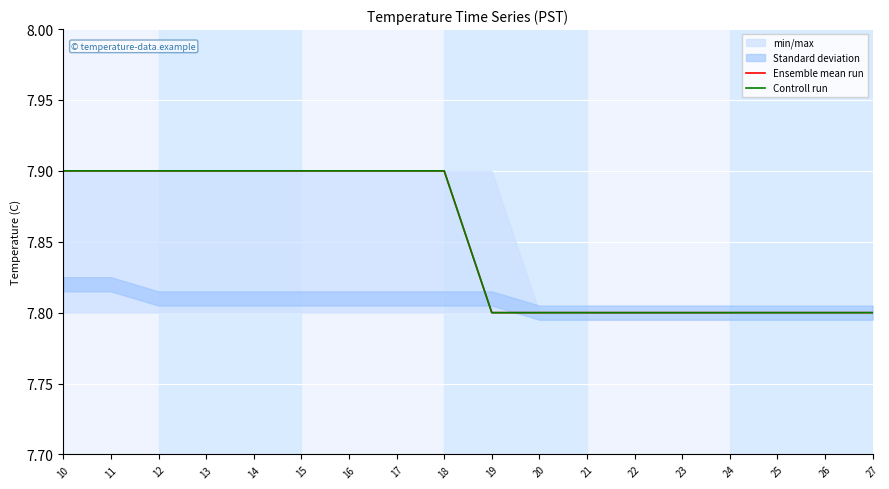

What is the sum of all Ensemble mean run values?

141.3